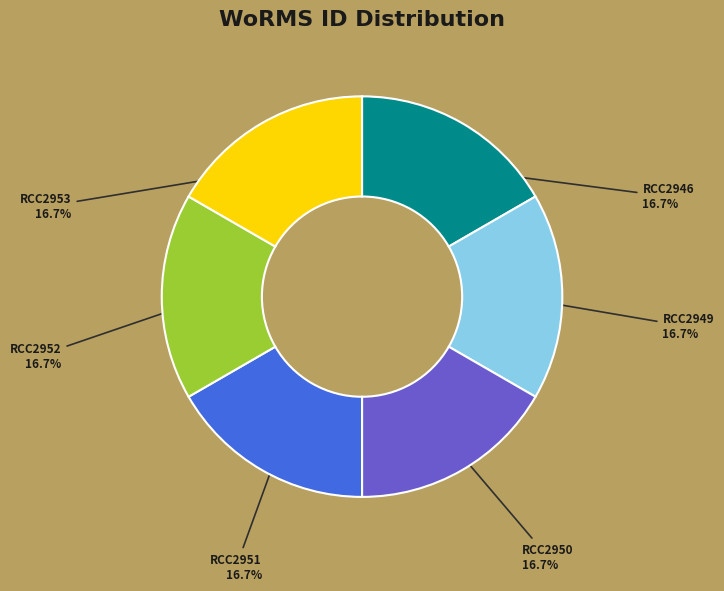

What percentage is the RCC2953 slice, to the nearest percent?

17%